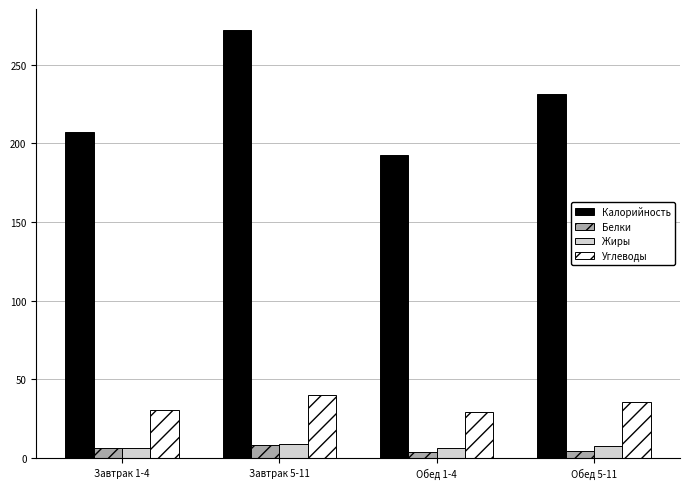

Which label corresponds to the largest value in the chart?

Завтрак 5-11